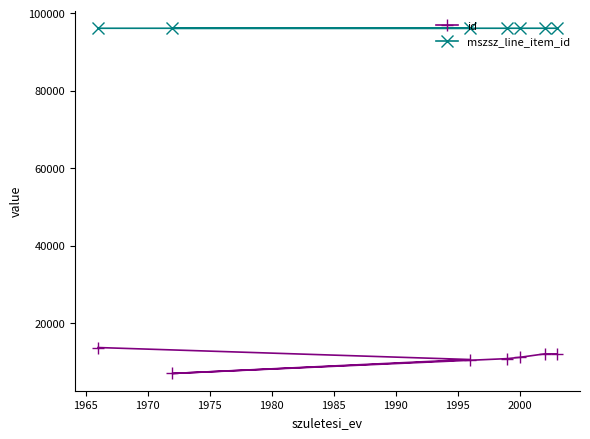

What is the value of the id point at the 4th from the left?

10830